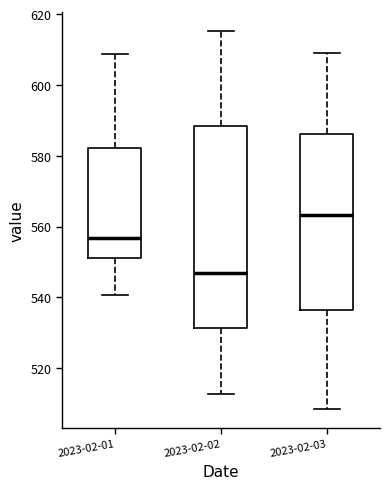

Reading left to right, read every box against the y-axis: the position of its median line, the range the box covers, and the ends of its whiskers. The values are not printed on the chart, so give them approximately, as read against the axis.

2023-02-01: median 556, box 552 to 582, whiskers 540 to 608
2023-02-02: median 546, box 532 to 588, whiskers 512 to 616
2023-02-03: median 564, box 536 to 586, whiskers 508 to 610